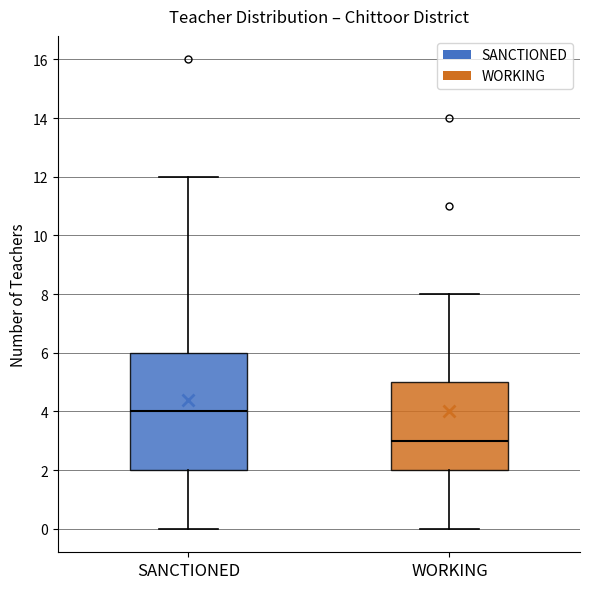

Which box is the tallest, from its lower edge to its upper edge?

SANCTIONED